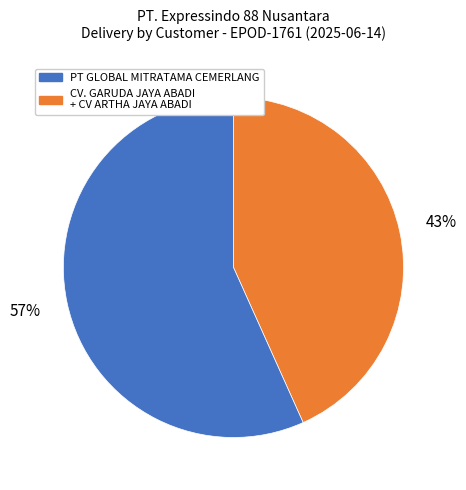

To the nearest percent, what is the average slice percentage?

50%